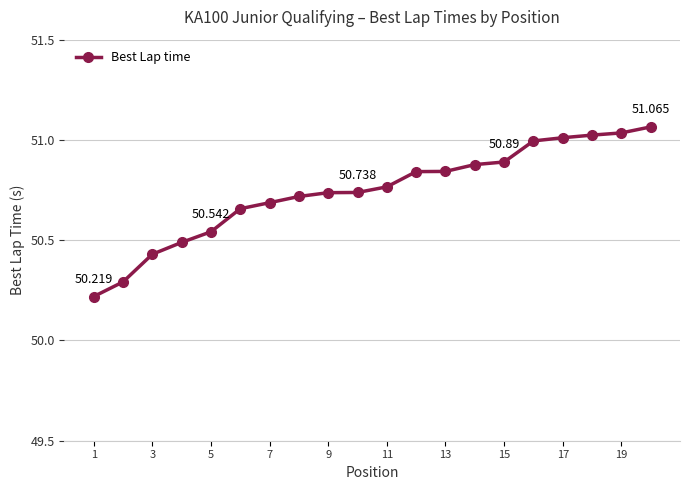

What is the greatest value displayed?

51.1